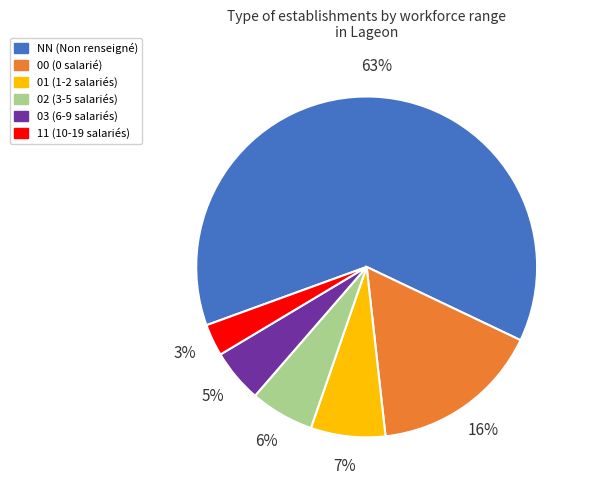

To the nearest percent, what is the difference between the 03 and 02 slice percentages?

1%